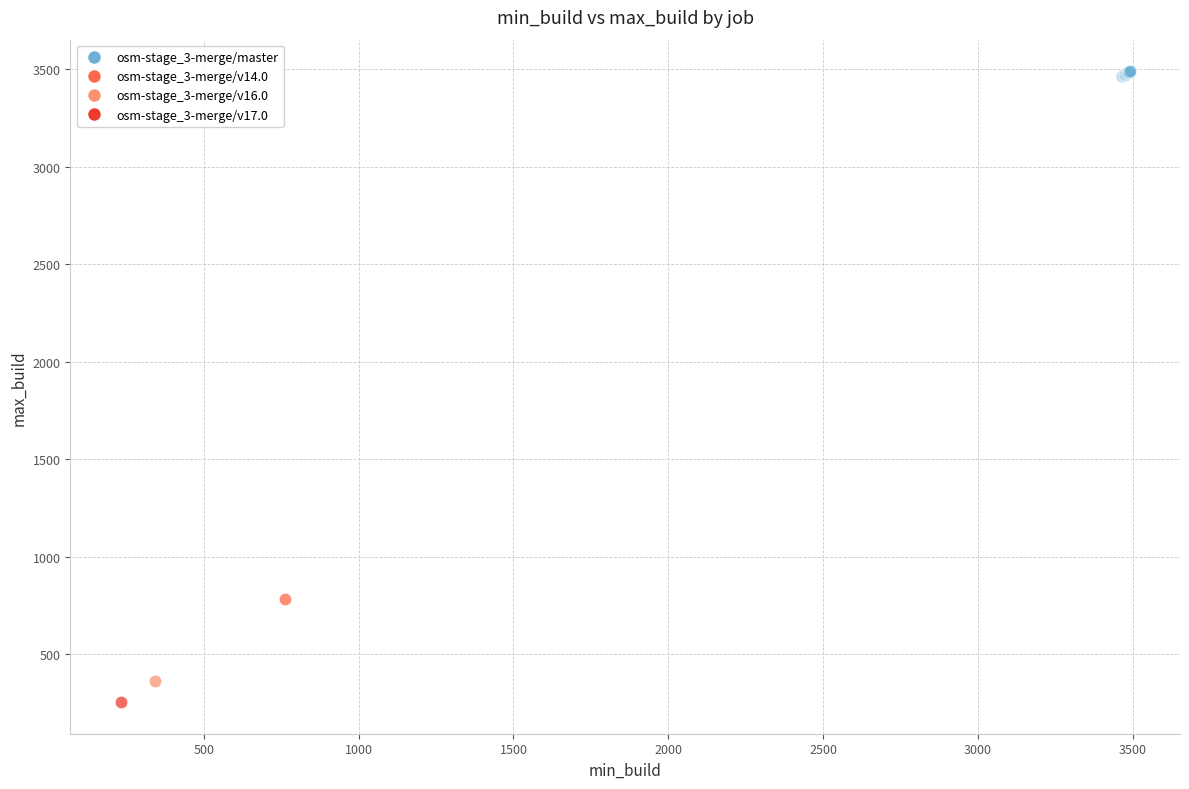

What are all the series names shown in the legend?

osm-stage_3-merge/master, osm-stage_3-merge/v14.0, osm-stage_3-merge/v16.0, osm-stage_3-merge/v17.0